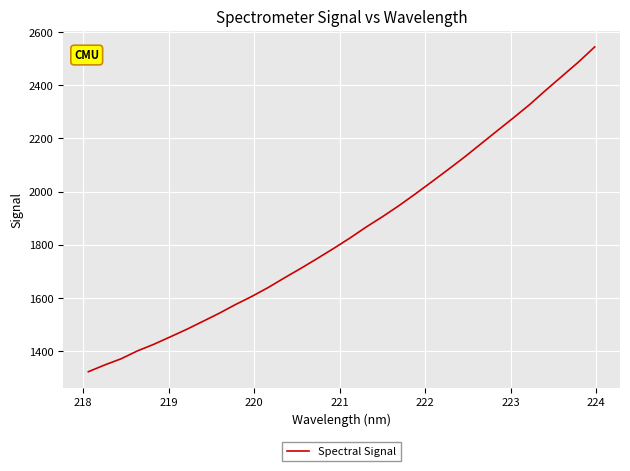

What is the difference between the maximum and minimum values?

1220.7